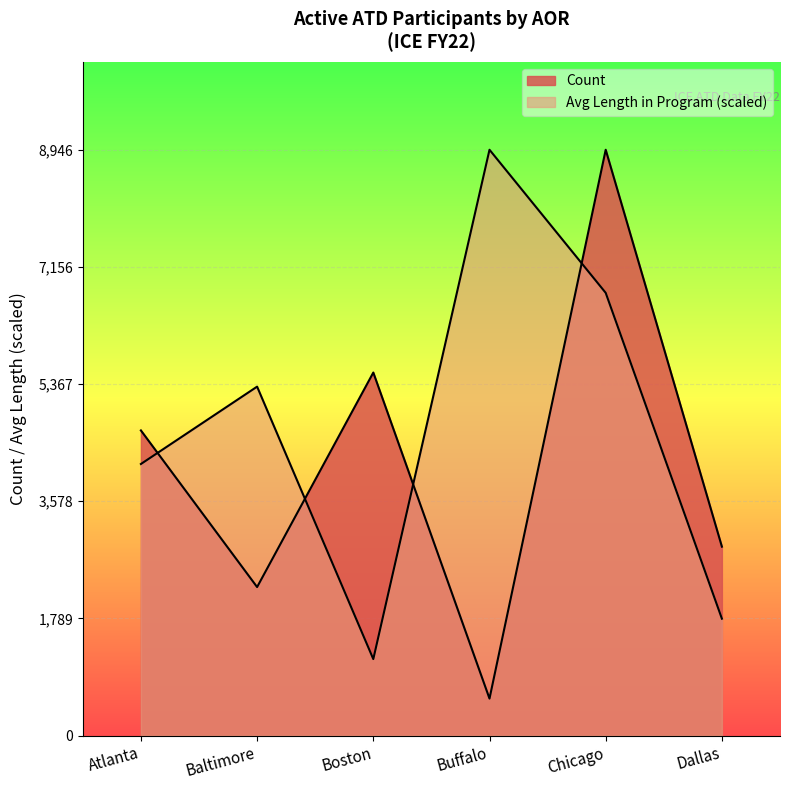

Rank the categories by Average Length in Program value from lowest to highest.

Boston, Dallas, Atlanta, Baltimore, Chicago, Buffalo